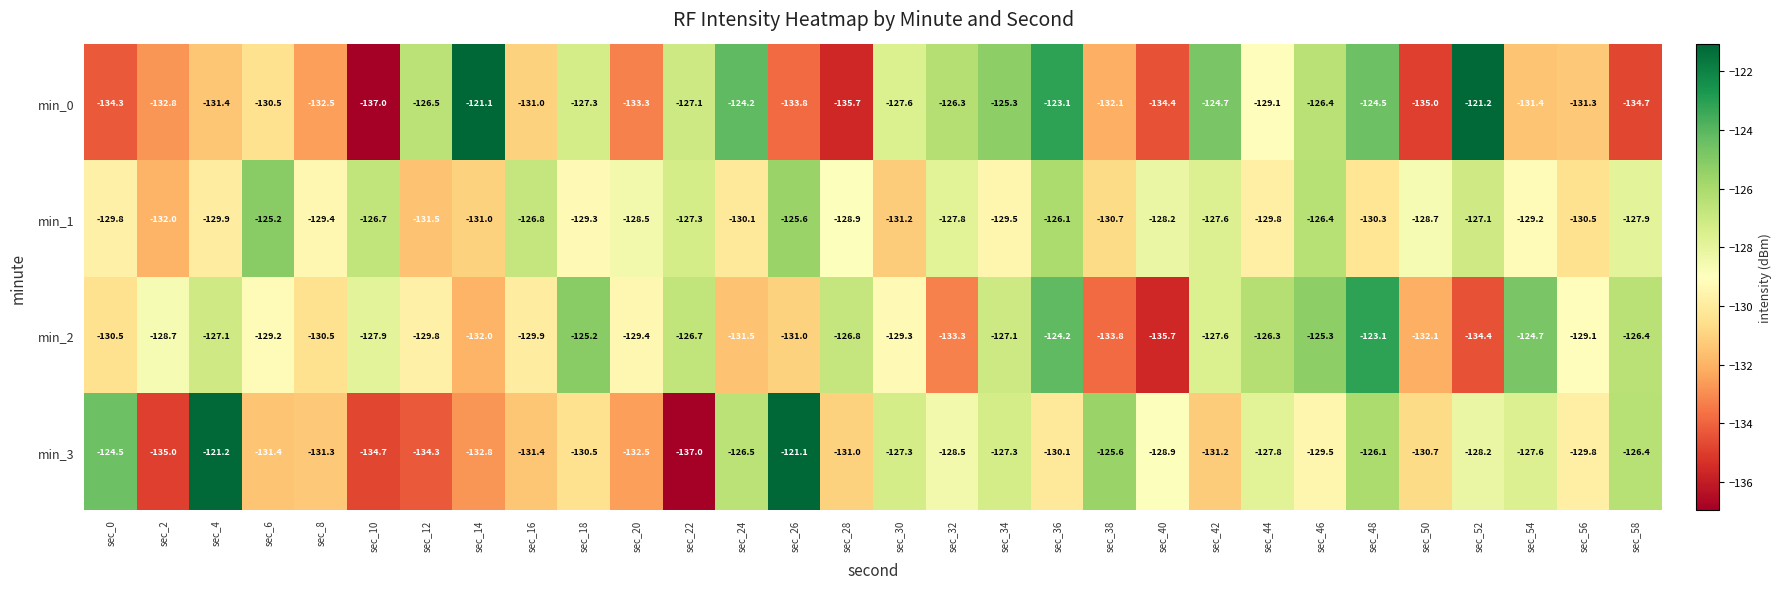

What is the difference between the min_3 values at sec_42 and sec_58?

4.8